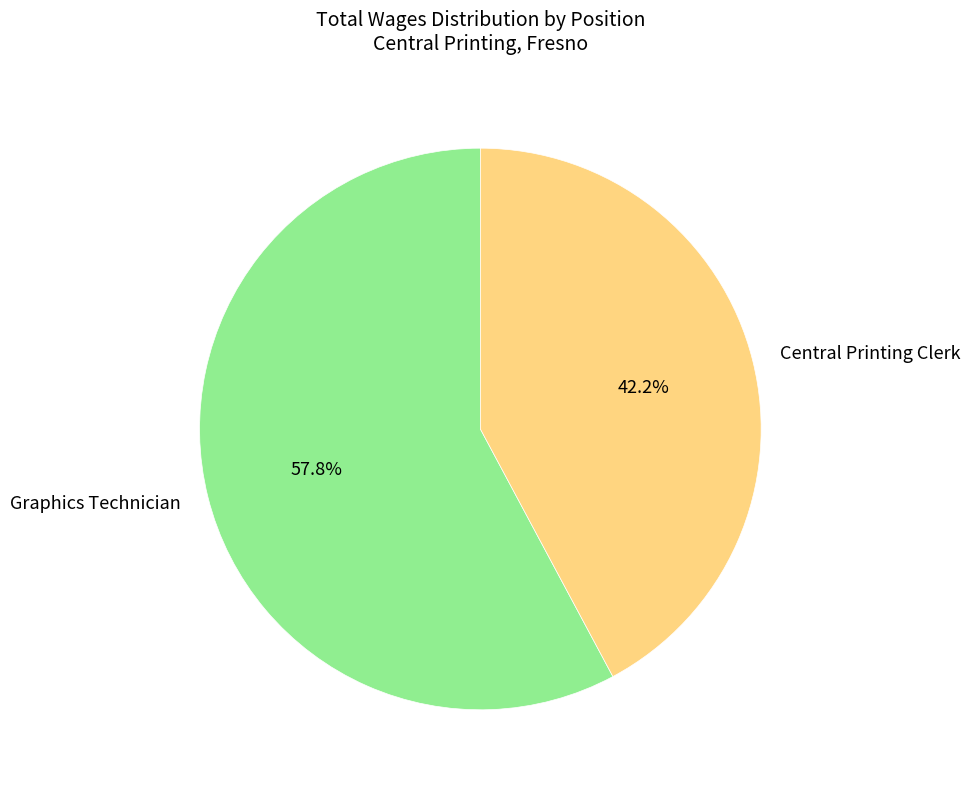

What is the largest slice in the pie chart?

Graphics Technician